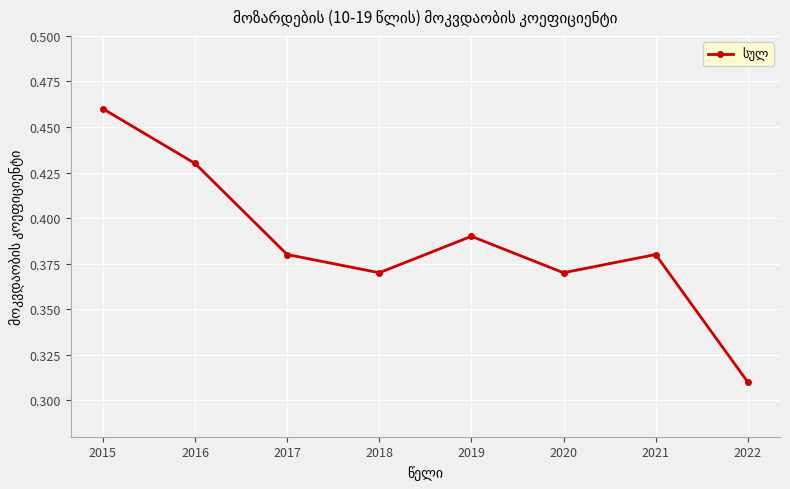

Does the chart have visible grid lines?

Yes